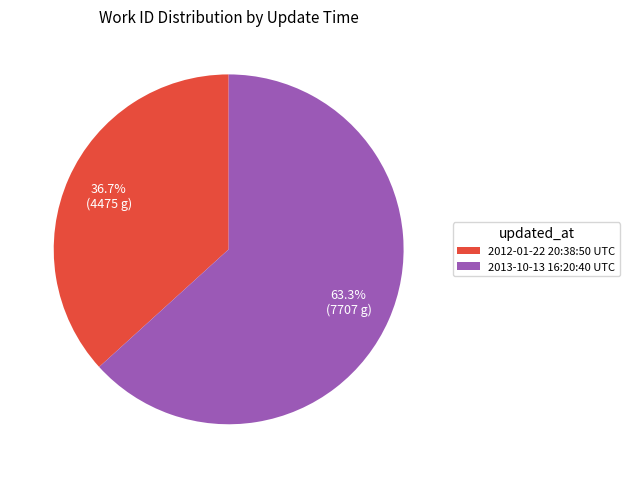

Which slice is the largest?

2013-10-13 16:20:40 UTC